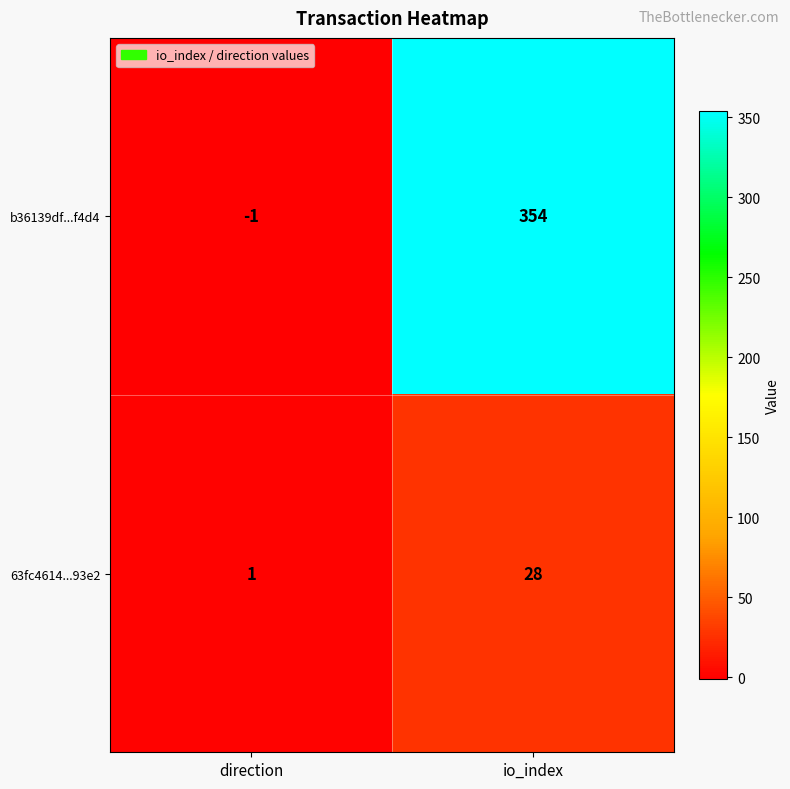

How many series are shown in this chart?

2